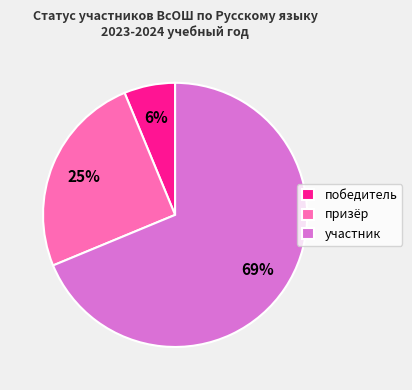

Rank the categories by value from highest to lowest.

участник, призёр, победитель